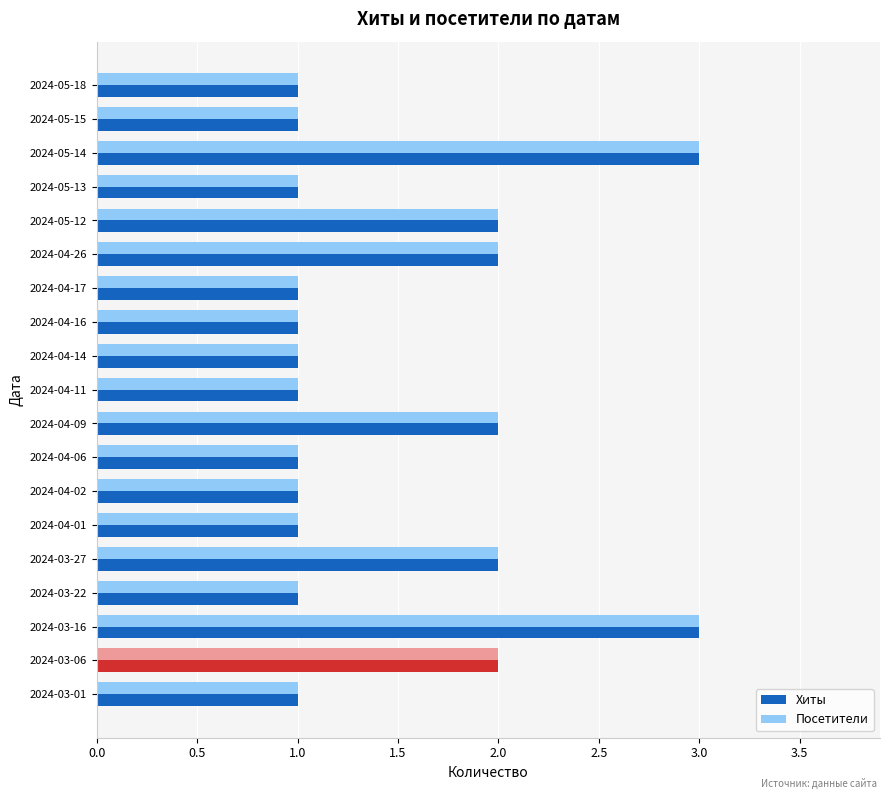

What is the sum of the Посетители values at 2024-03-22 and 2024-03-16?

4